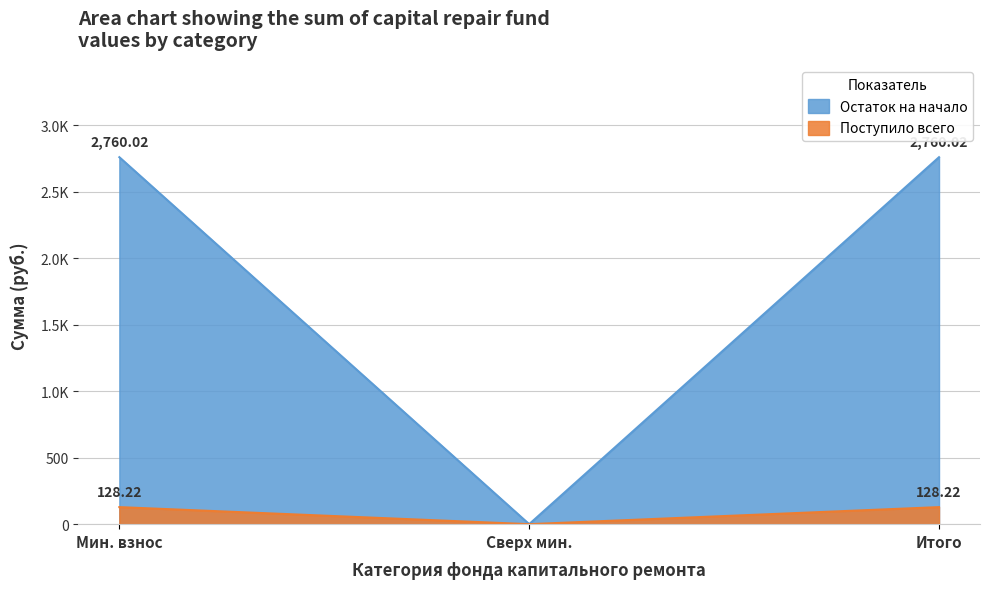

What is the average value of the Остаток на начало series?

1840.0